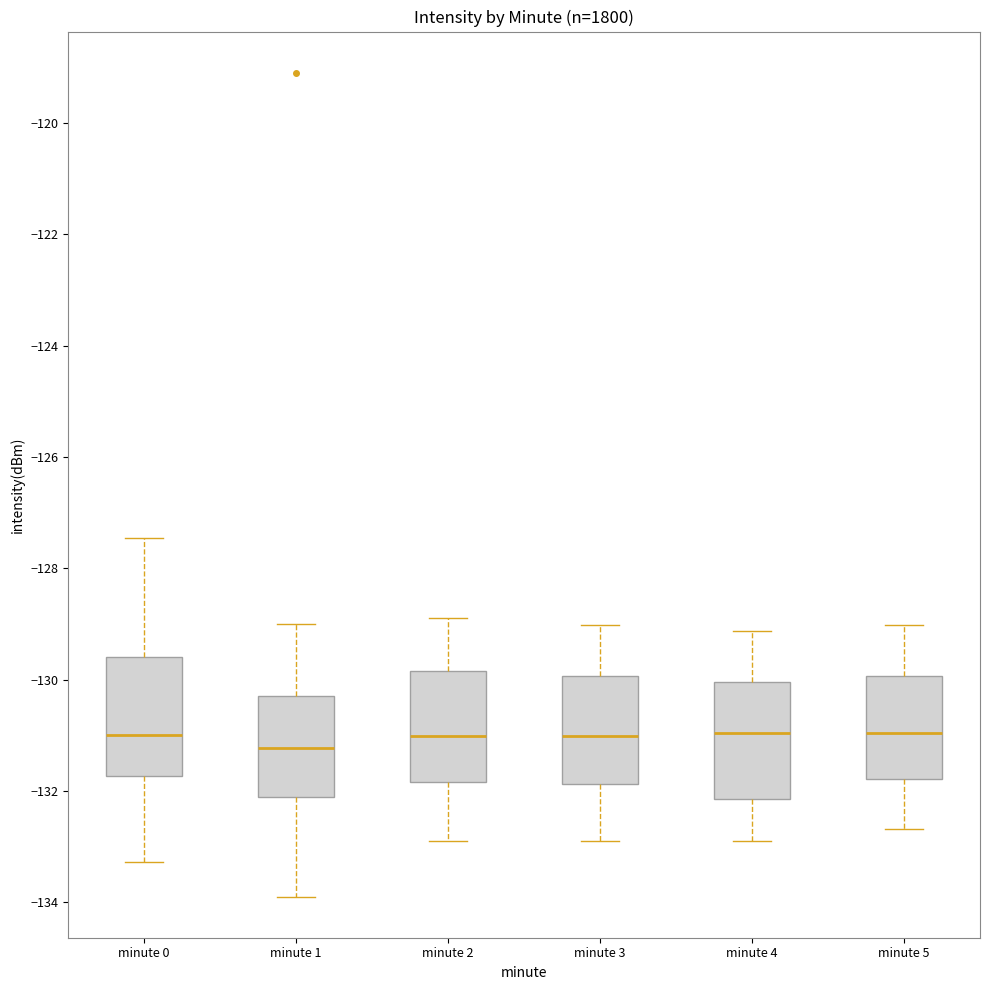

Where does the lower whisker of the box for minute 0 end on the y-axis? The values are not printed on the chart, so give them approximately, as read against the axis.

-133.2